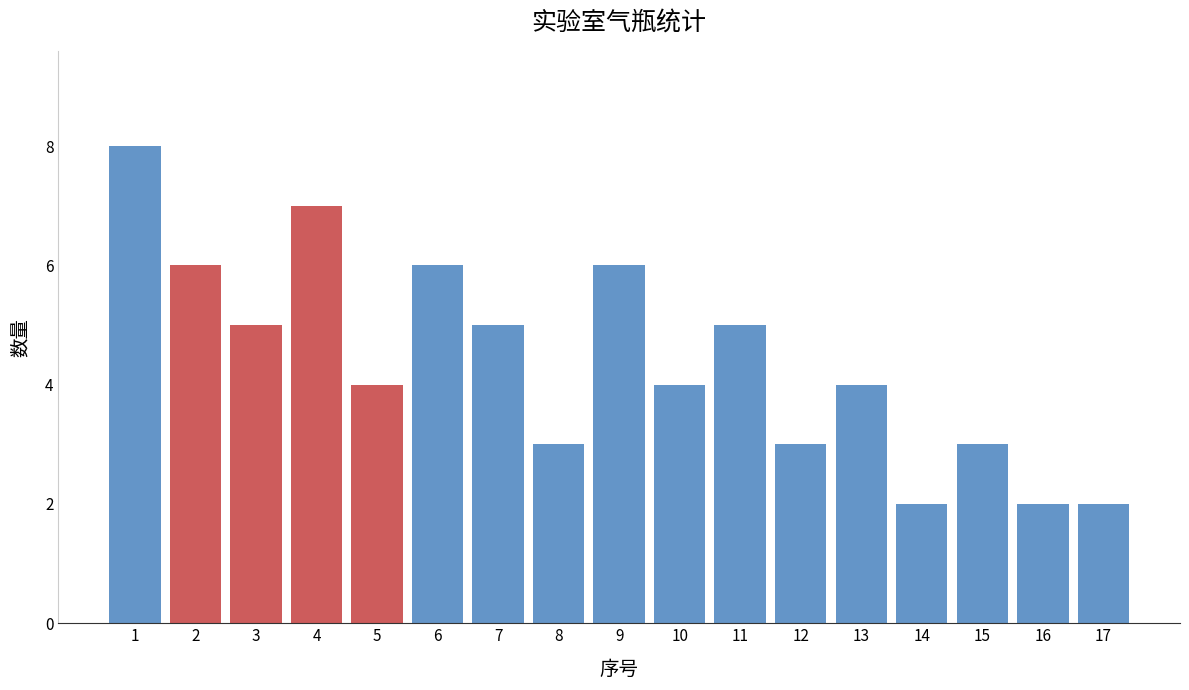

Reading left to right, transcribe all the data shown in this chart.

1=8	2=6	3=5	4=7	5=4	6=6	7=5	8=3	9=6	10=4	11=5	12=3	13=4	14=2	15=3	16=2	17=2